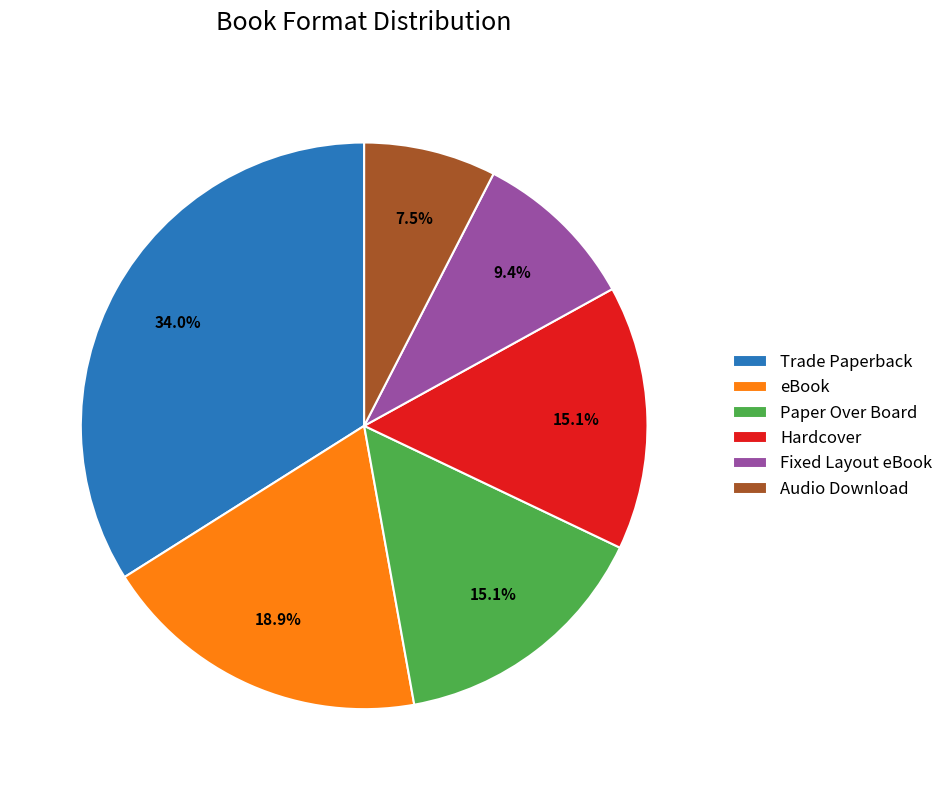

What percentage is NOT represented by Trade Paperback?

66.0%